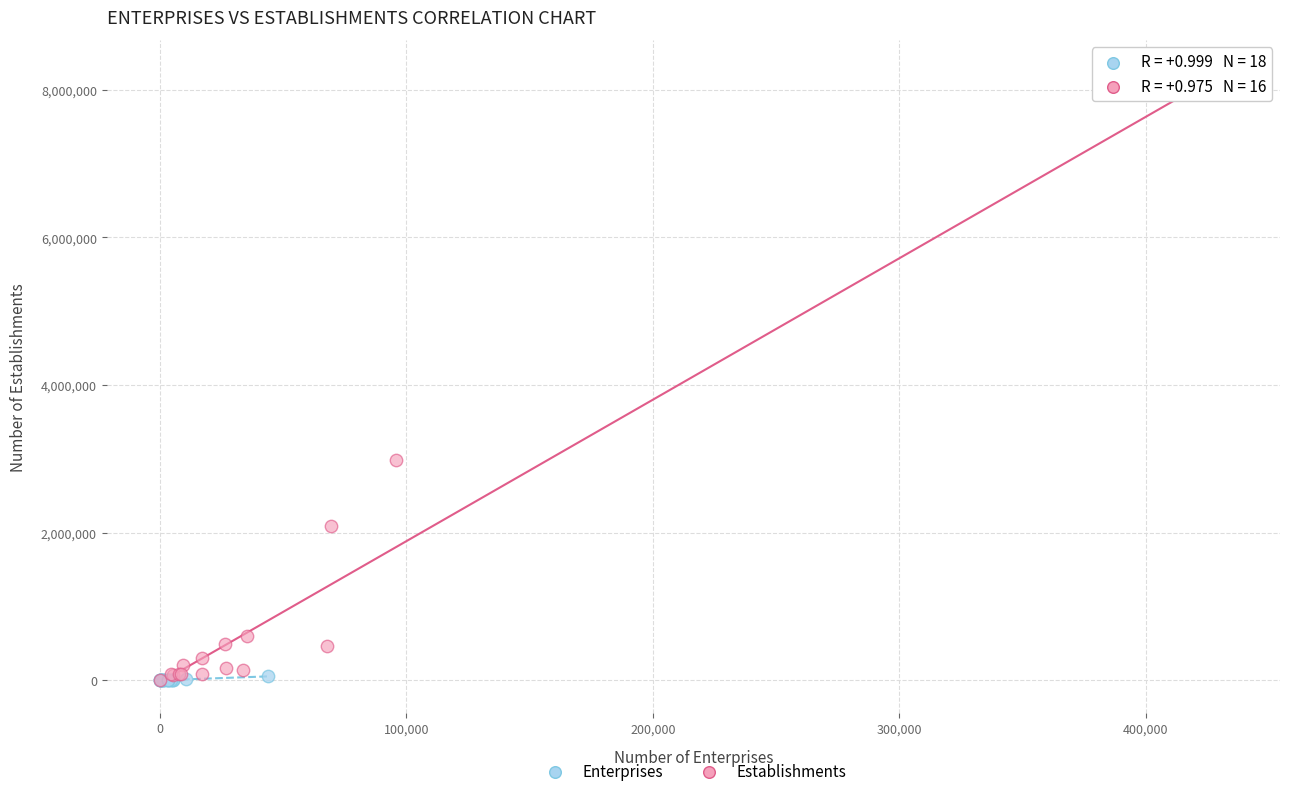

Which series contains the highest Y value?

Establishments